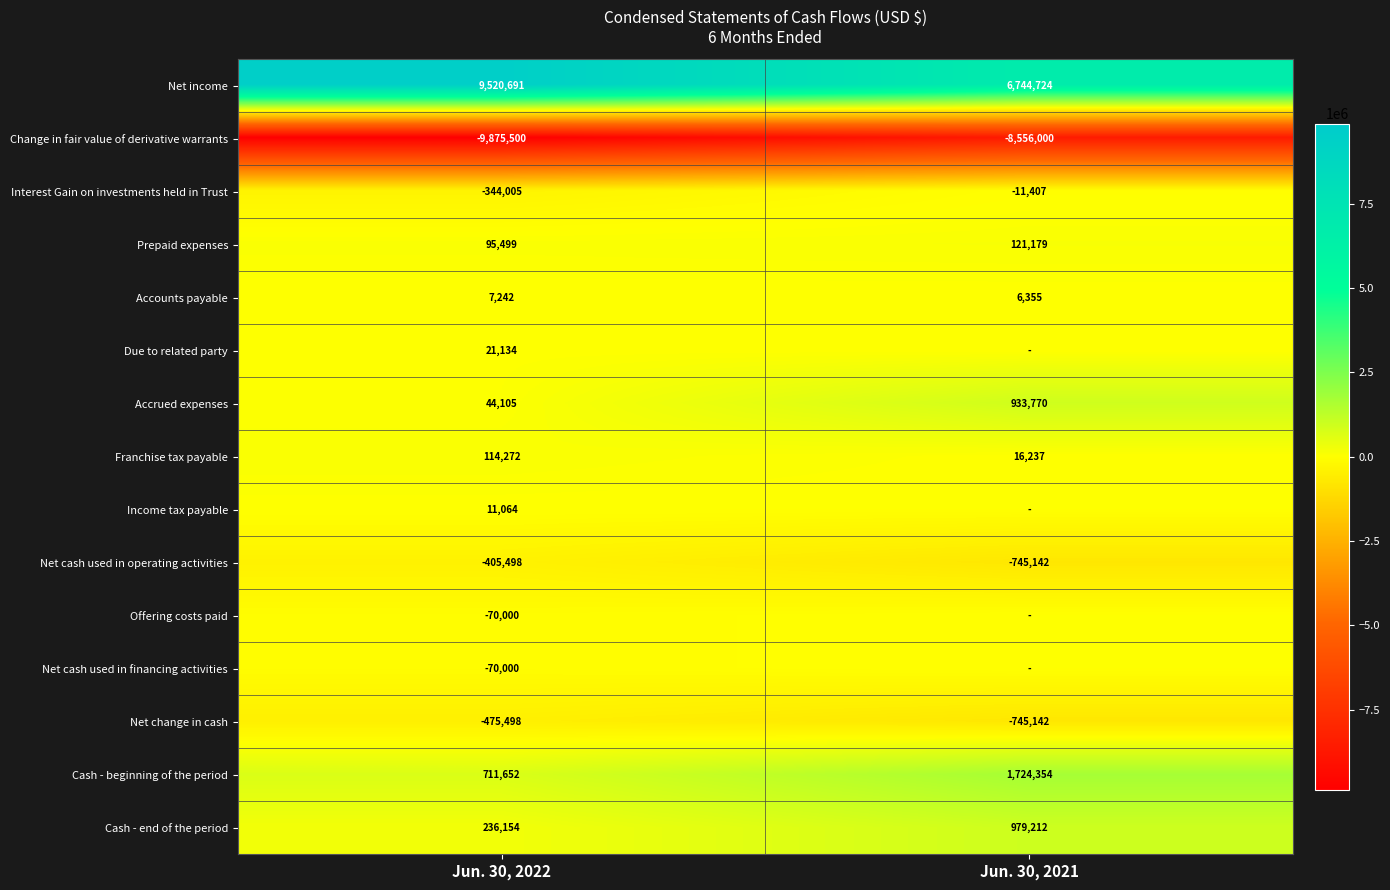

What is the greatest value displayed?

9520691